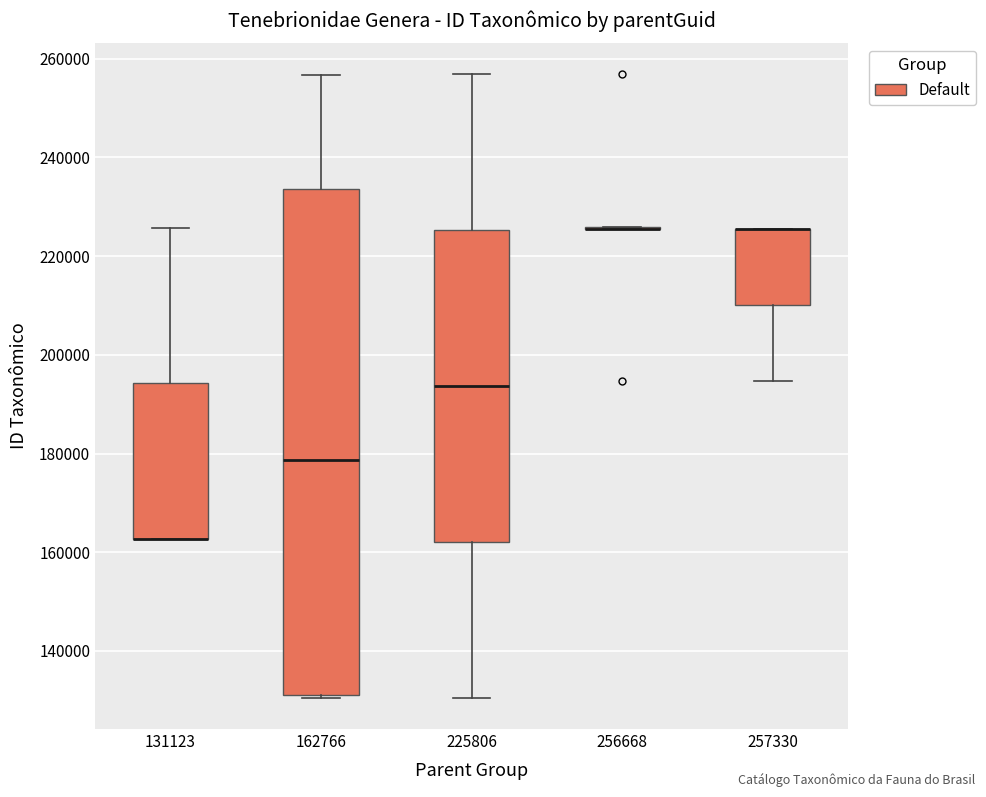

Where does the upper whisker of the box at x = 225806 end on the y-axis? The values are not printed on the chart, so give them approximately, as read against the axis.

256000